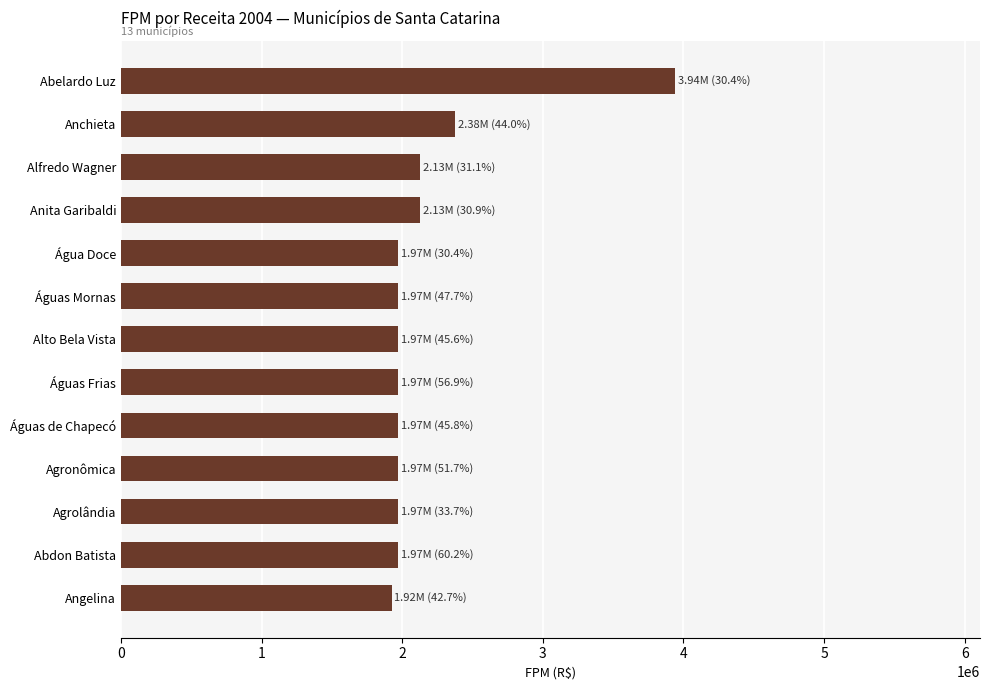

The value at Águas de Chapecó is 3157140.8. True or false?

False